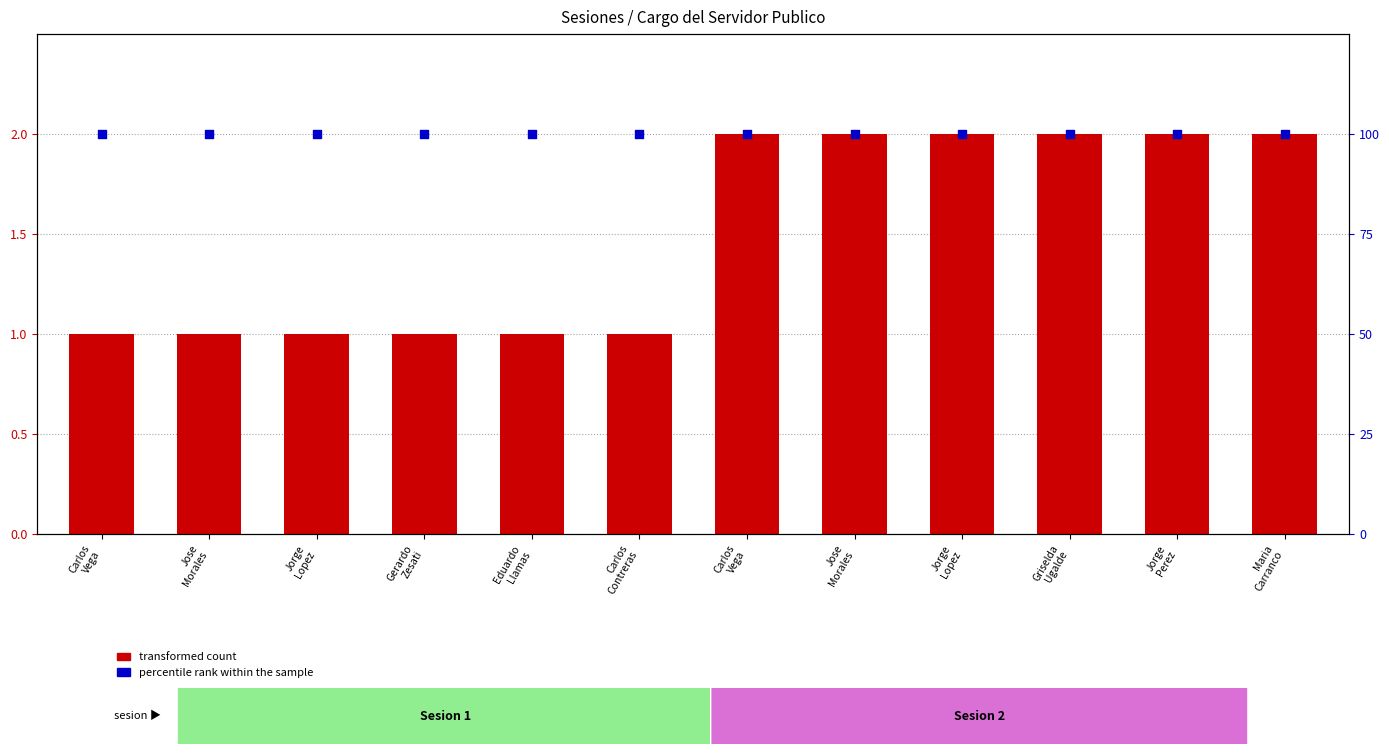

What is the total value across all series at Jose
Morales?

101